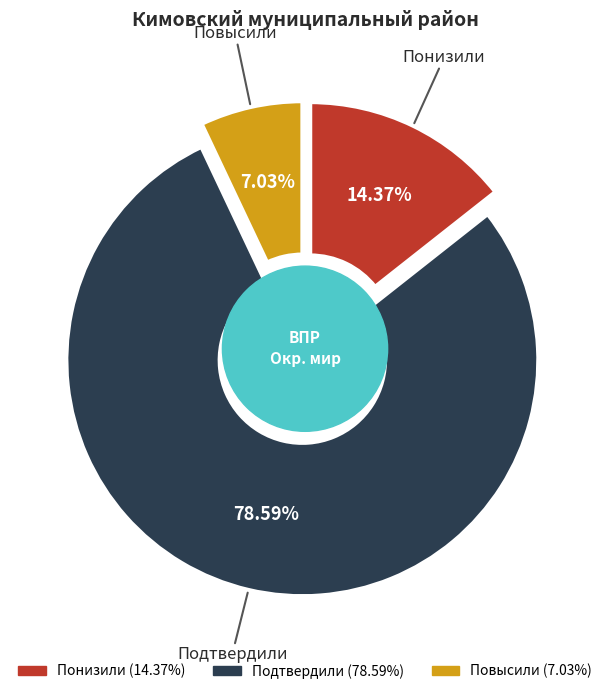

Does Понизили account for over 50% of the chart?

No